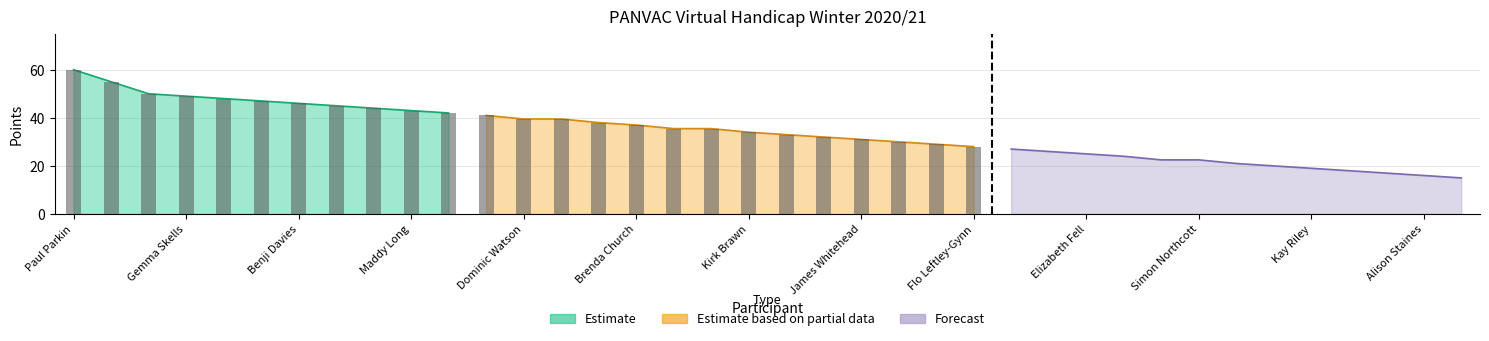

What are all the series names shown in the legend?

Estimate, Estimate based on partial data, Forecast